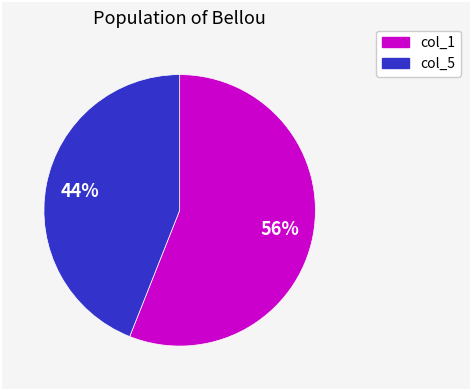

To the nearest percent, what portion does col_1 represent?

56%